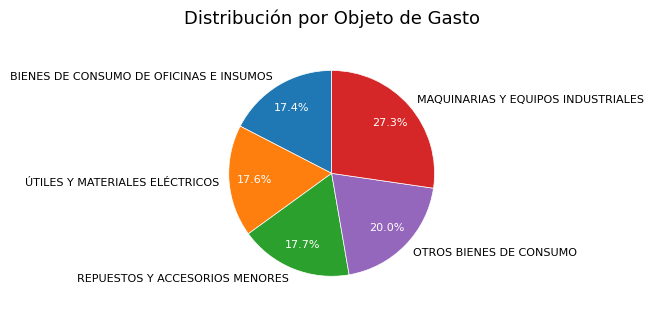

Between REPUESTOS Y ACCESORIOS MENORES and OTROS BIENES DE CONSUMO, which is larger?

OTROS BIENES DE CONSUMO